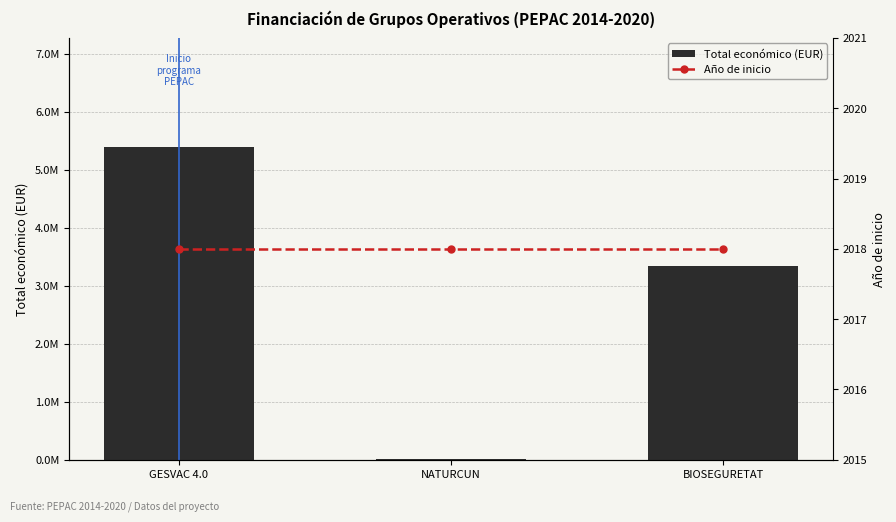

What is the label of the 2nd bar from the left?

NATURCUN